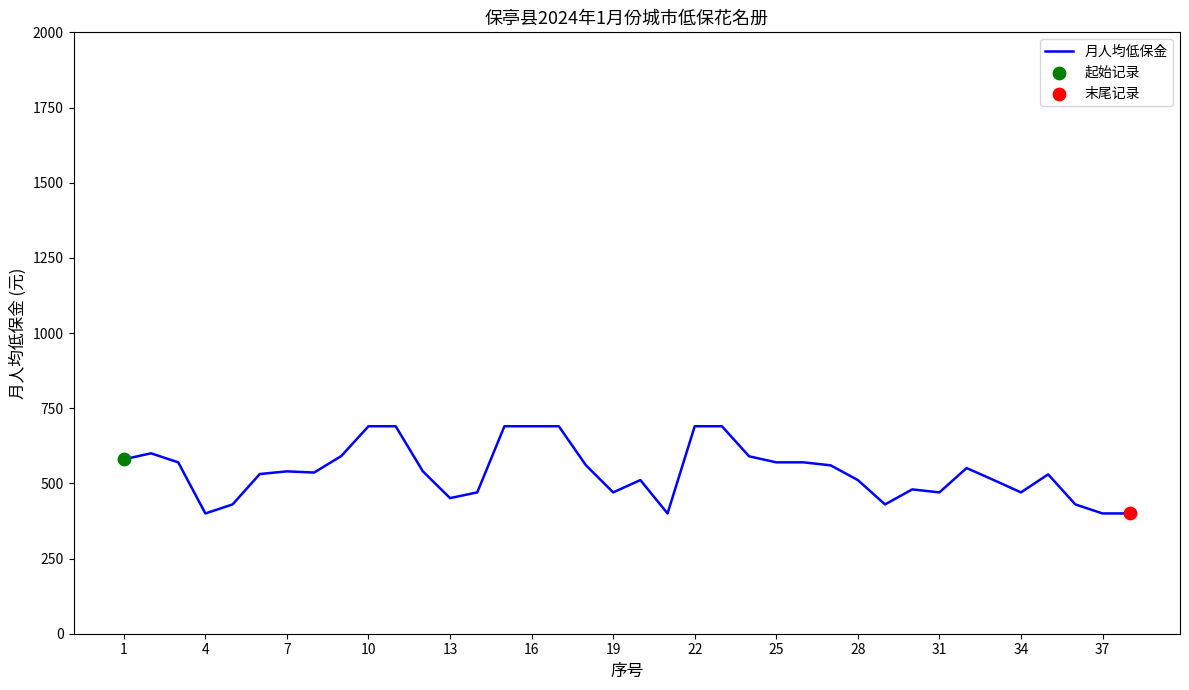

What is the difference between the maximum and minimum values?

290